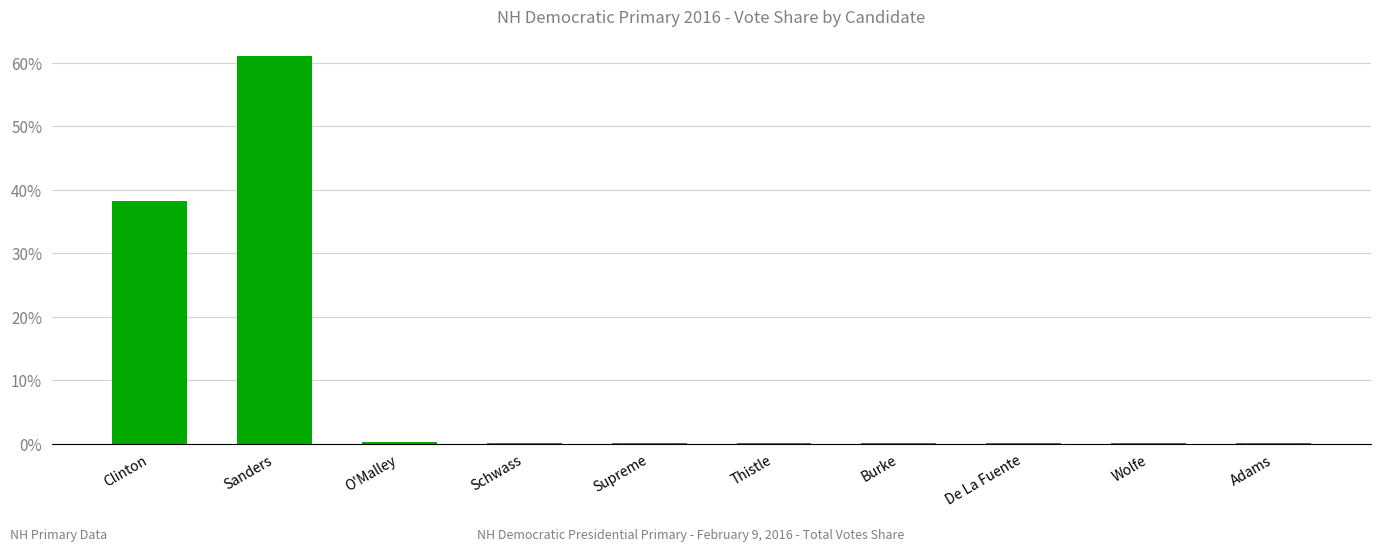

True or false: the data shows 0.0 at De La Fuente.

True